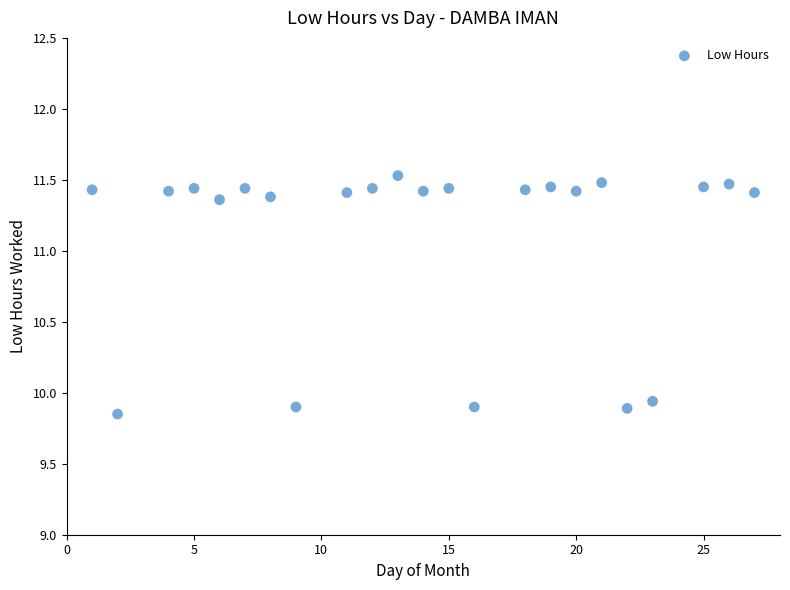

What is the range of Y values (max minus min)?

1.7